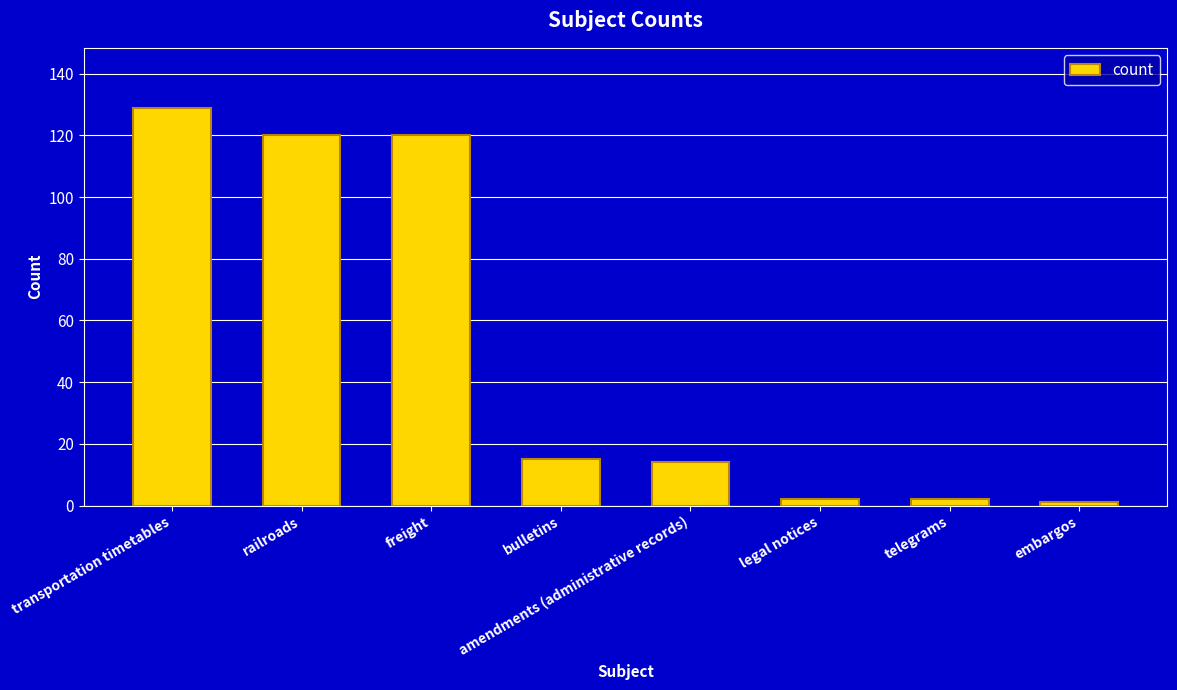

Approximately how many times larger is the value at freight compared to railroads?

1.0